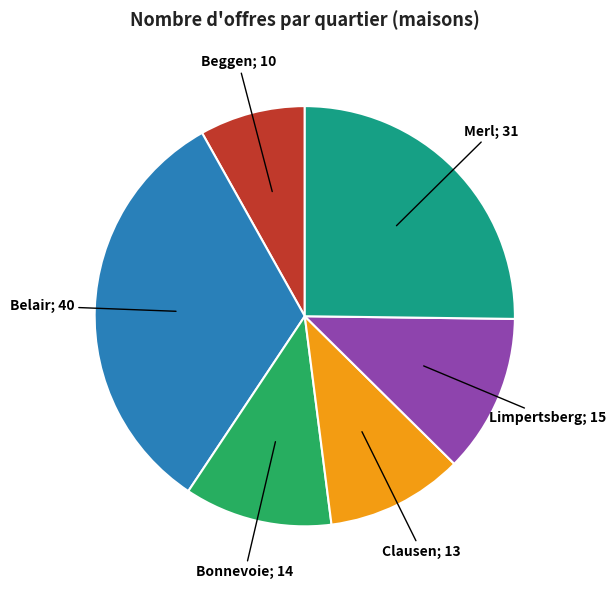

Is there a majority slice in this chart?

No